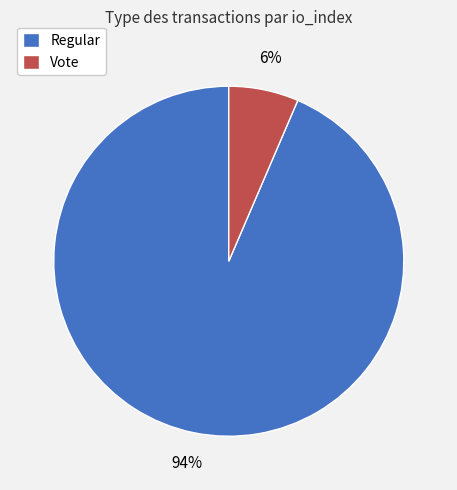

What is the smallest slice in the pie chart?

Vote